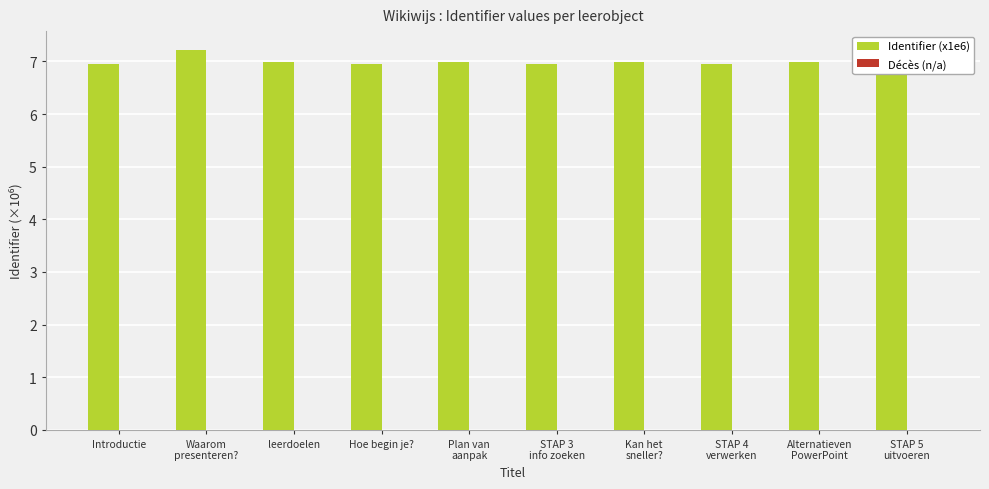

What is the minimum value shown in the chart?

7.0